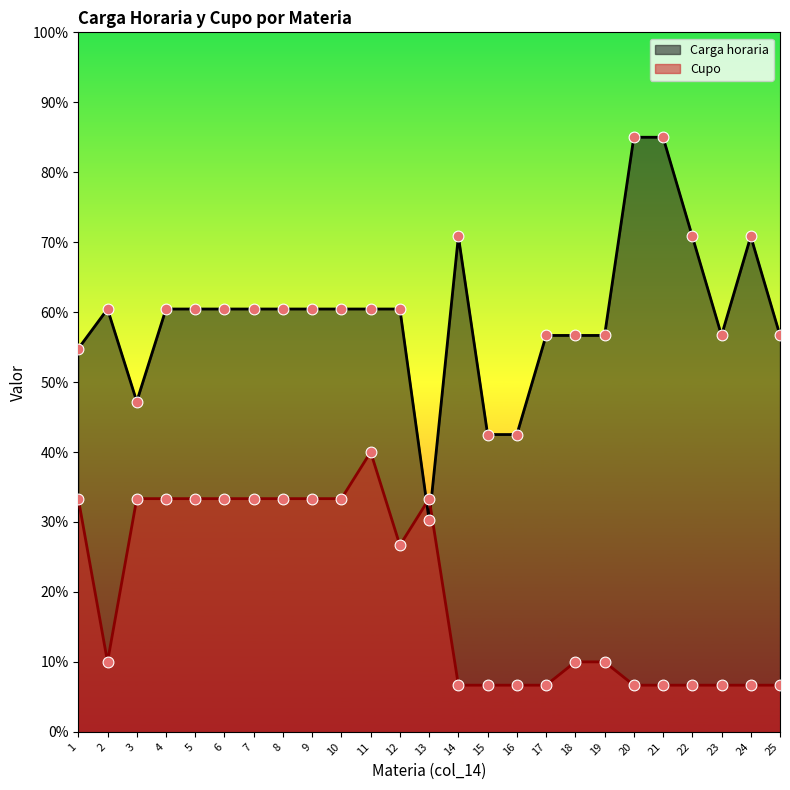

Which series has the largest total across all categories?

Carga horaria